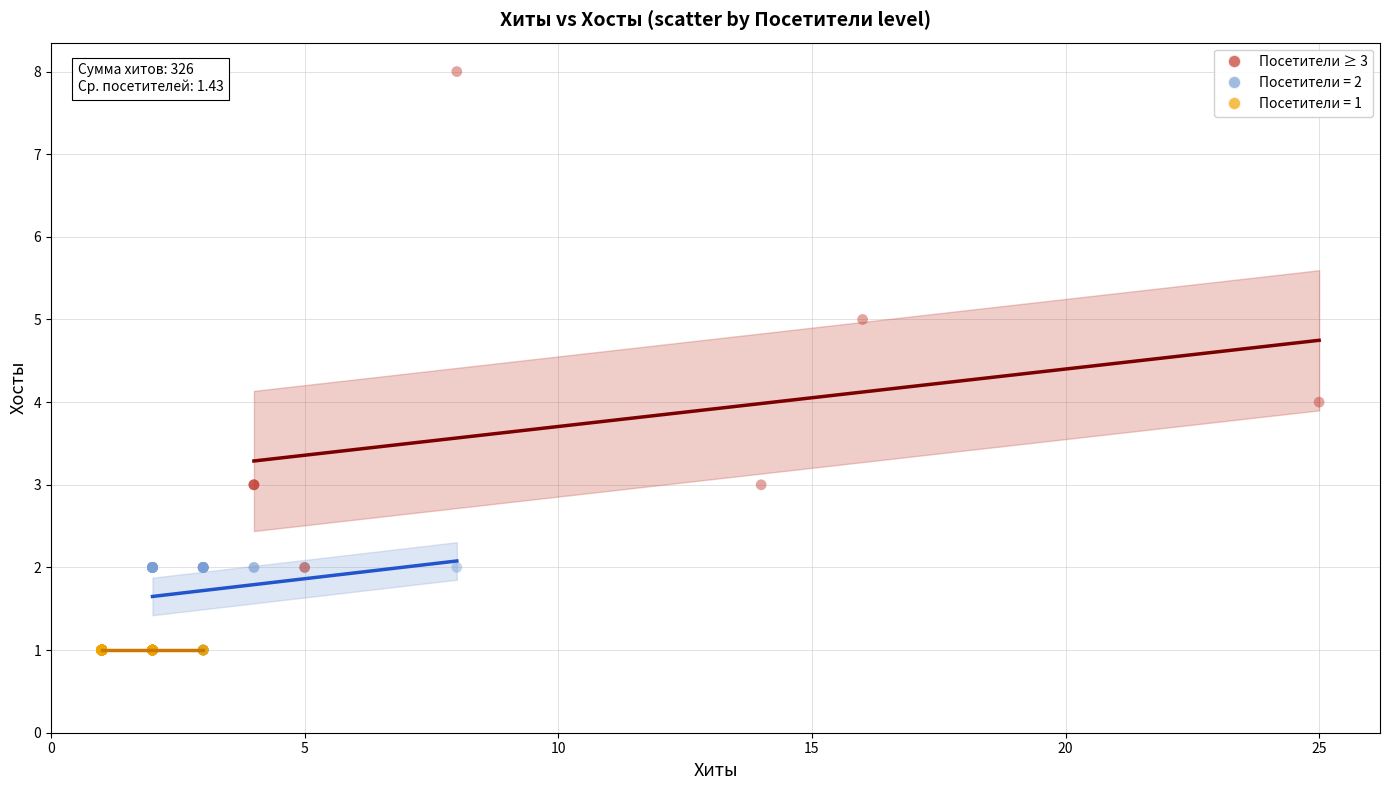

Which series contains the highest Y value?

Посетители ≥ 3